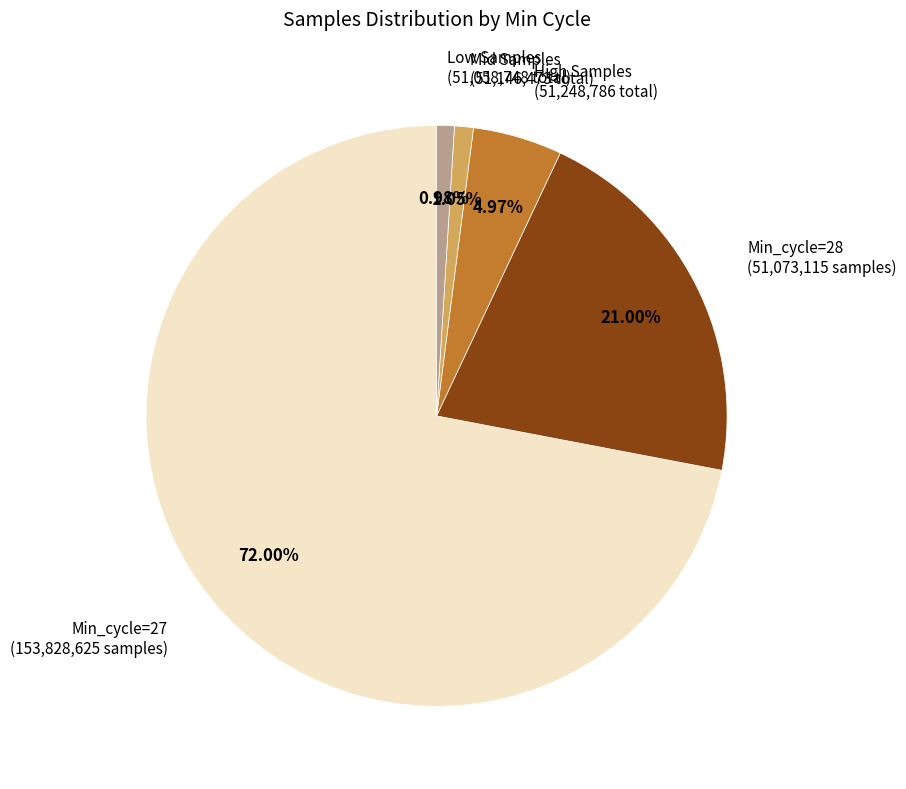

Does any single category account for the majority?

Yes